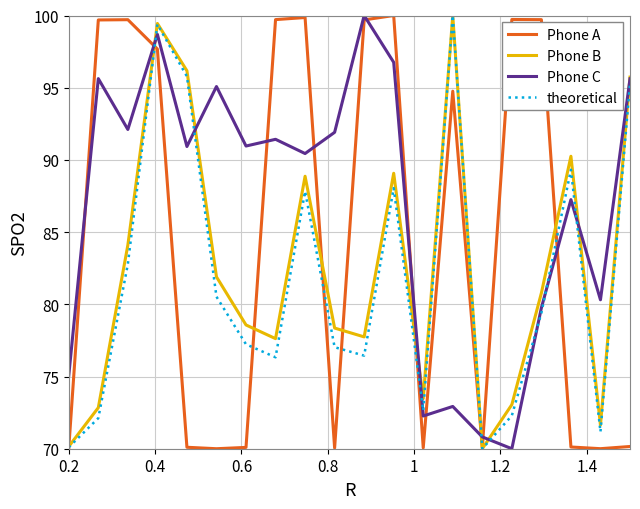

Which series has the largest total across all categories?

Phone C